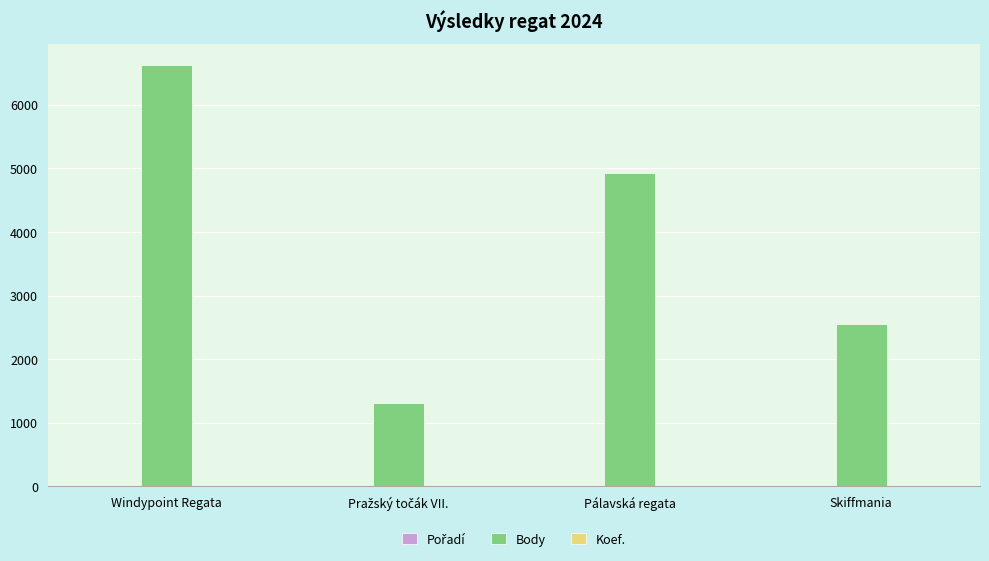

Which series has the largest total across all categories?

Body